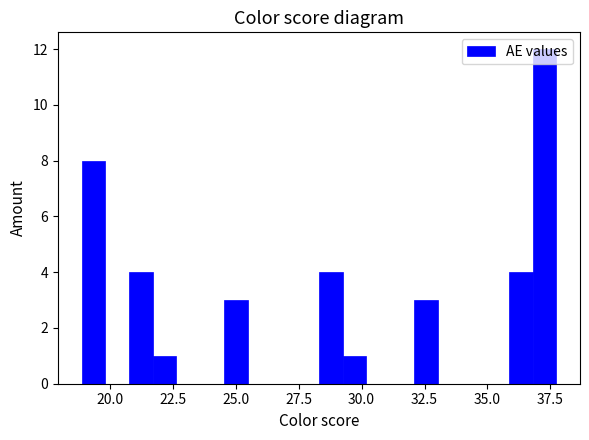

Around what value on the x-axis is the tallest bar? Give the approximate position of its centre, as read against the axis.

37.5